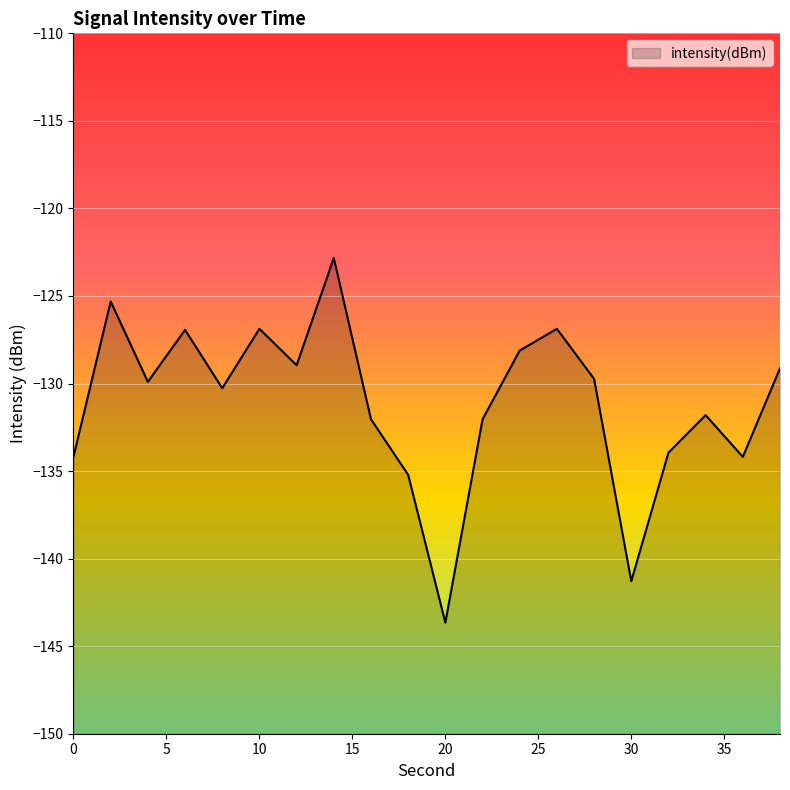

Reading left to right, list all the values displayed in this chart.

0=-134.2	2=-125.3	4=-129.9	6=-126.9	8=-130.3	10=-126.9	12=-129.0	14=-122.8	16=-132.0	18=-135.2	20=-143.7	22=-132.0	24=-128.1	26=-126.9	28=-129.7	30=-141.3	32=-133.9	34=-131.8	36=-134.2	38=-129.1